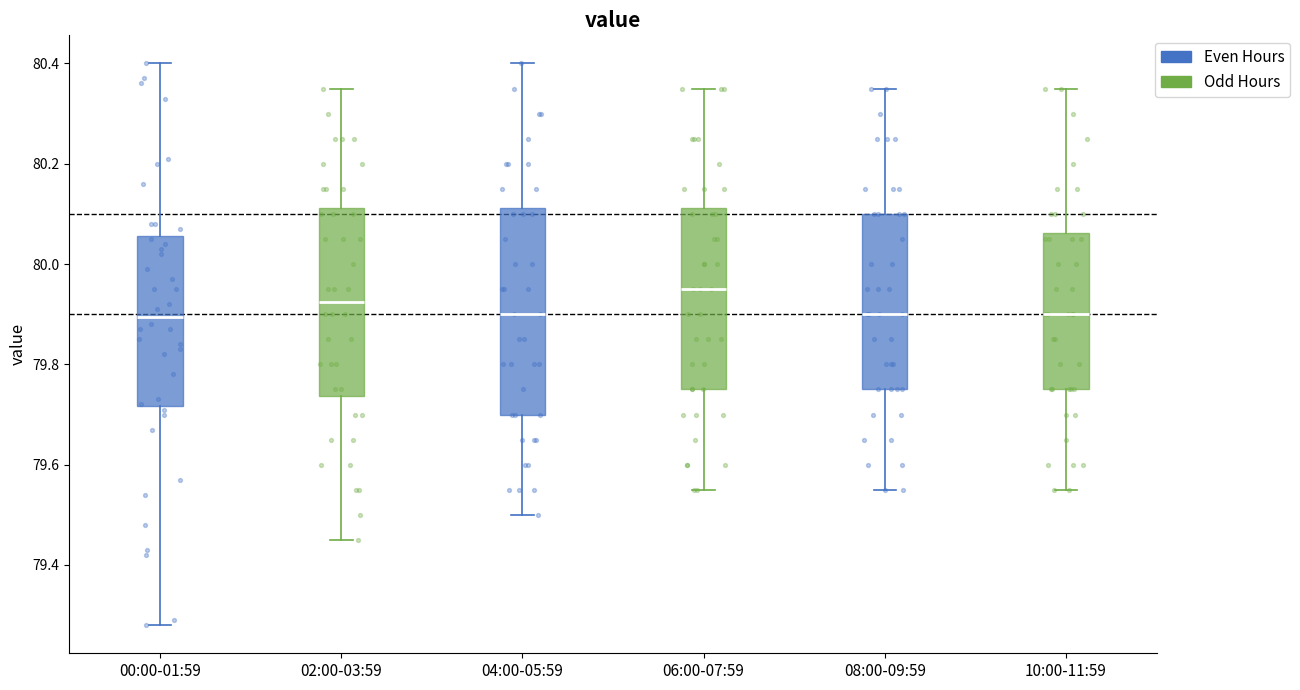

Where does the lower whisker of the box for 06:00-07:59 end on the y-axis? The values are not printed on the chart, so give them approximately, as read against the axis.

79.56